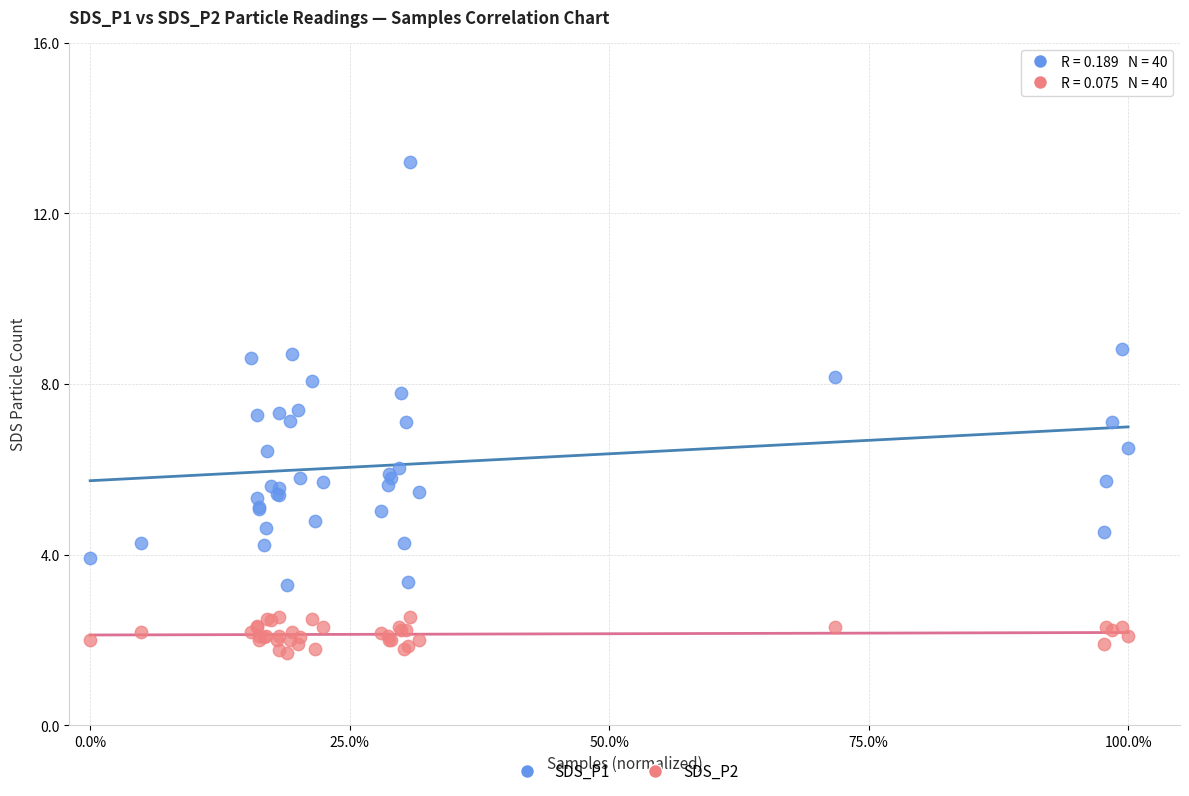

Which series reaches the minimum Y coordinate?

SDS_P2